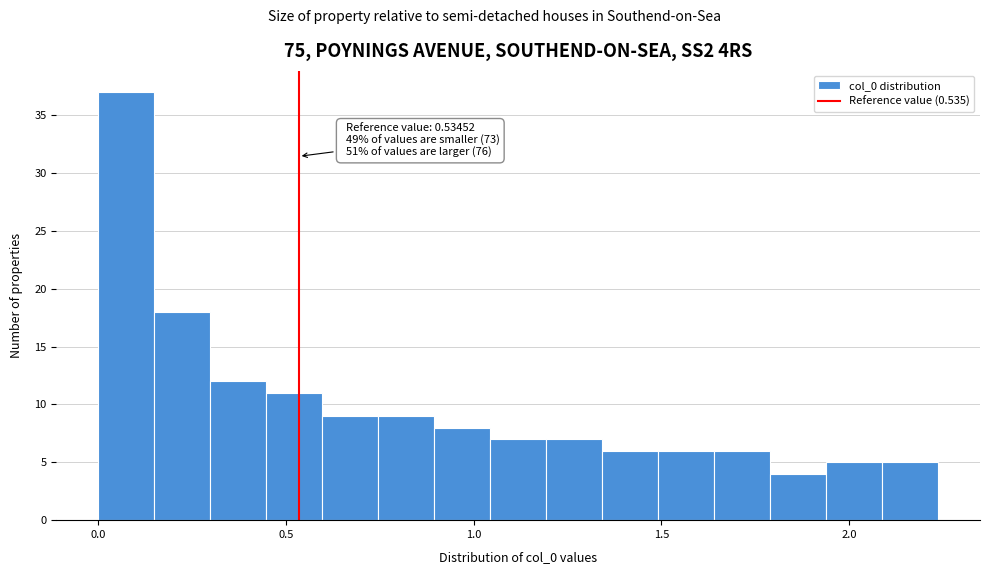

Read against the x-axis, roughly where is the centre of the tallest bar?

0.05